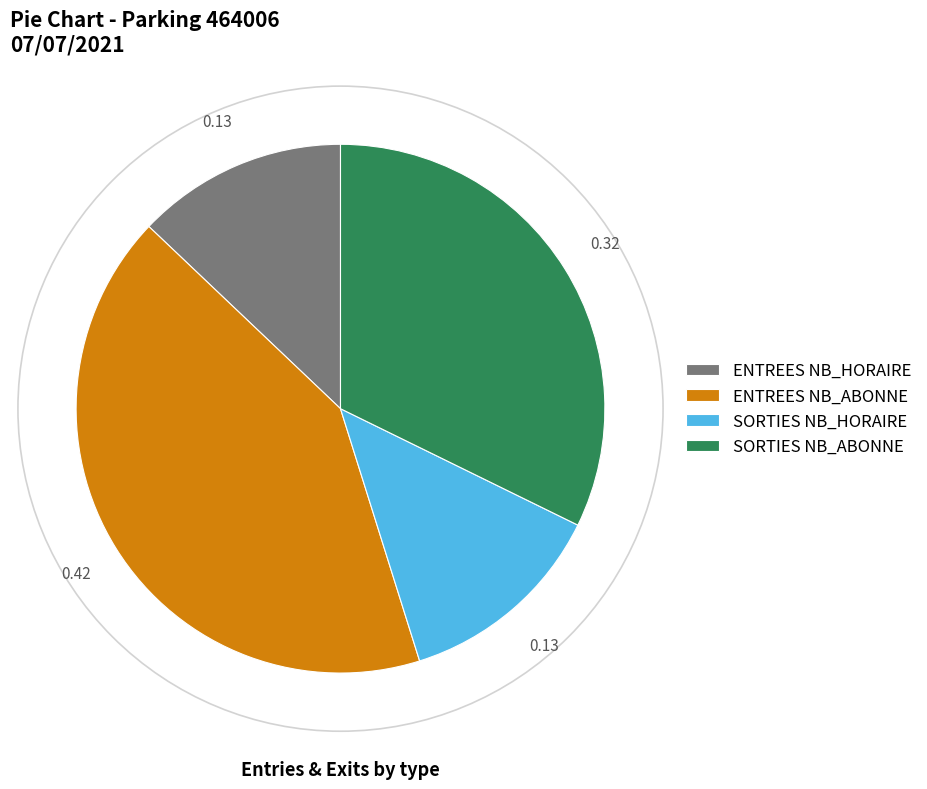

Do SORTIES NB_HORAIRE and SORTIES NB_ABONNE together represent more than half of the pie?

No